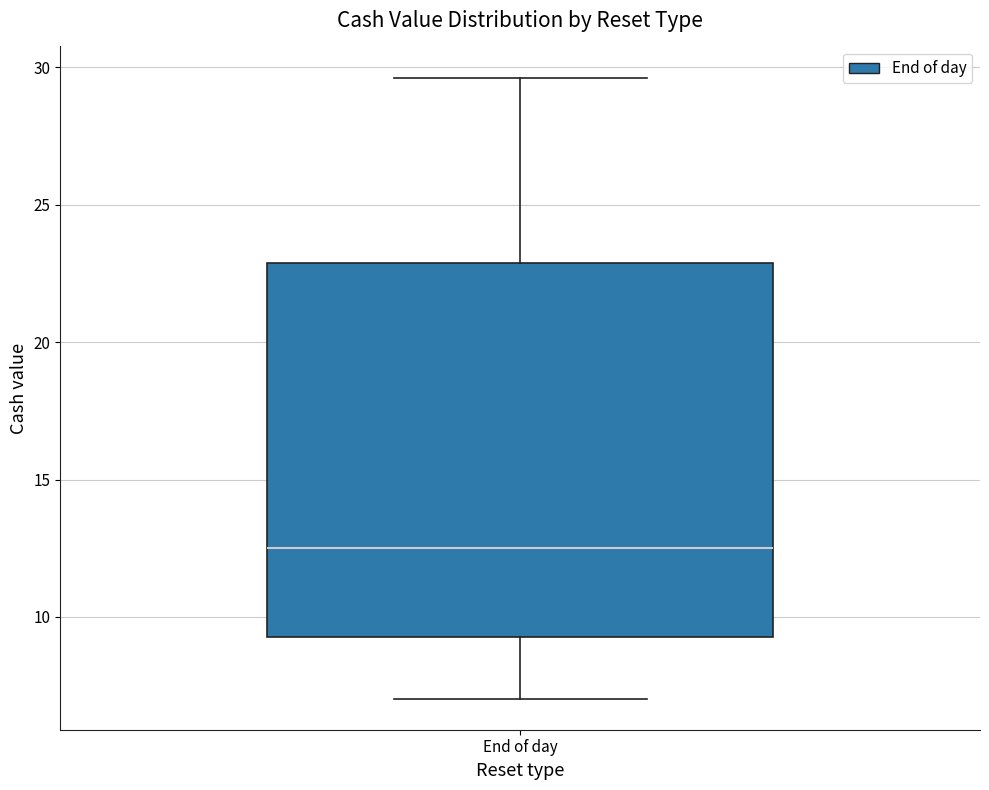

Transcribe this box plot: give where the median line is, the range the box spans, and where the two whiskers end, as read against the y-axis. The values are not printed on the chart, so give them approximately, as read against the axis.

median 12.5, box 9.5 to 23.0, whiskers 7.0 to 29.5